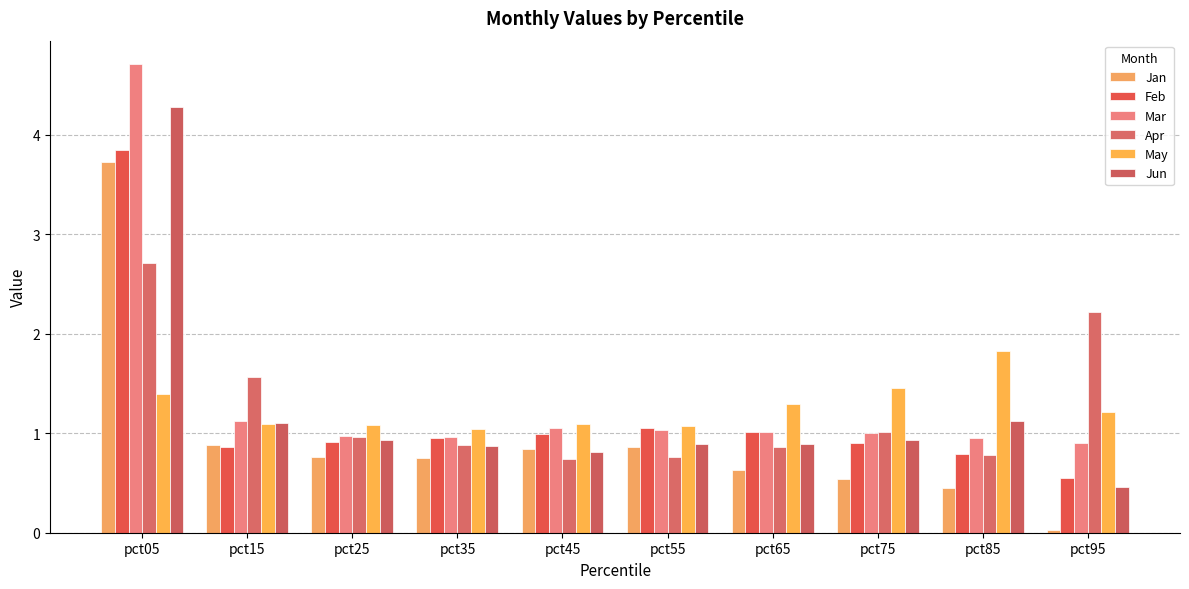

How many bars are there in each group?

6